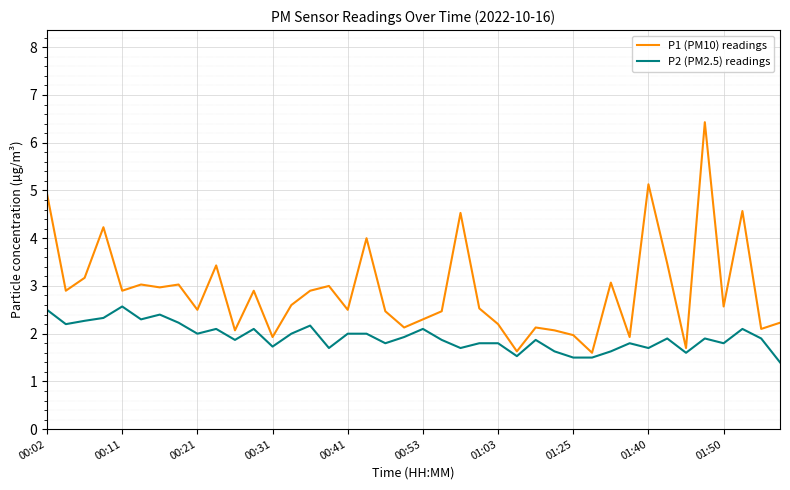

How many lines are shown in the chart?

2